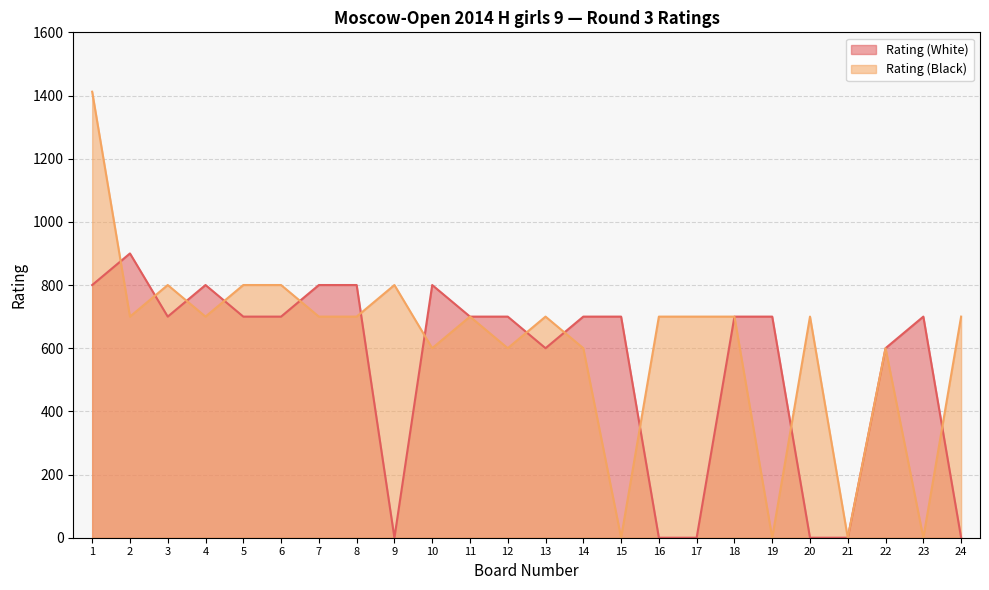

Where is Rating (White) nearest to the value 450?

13